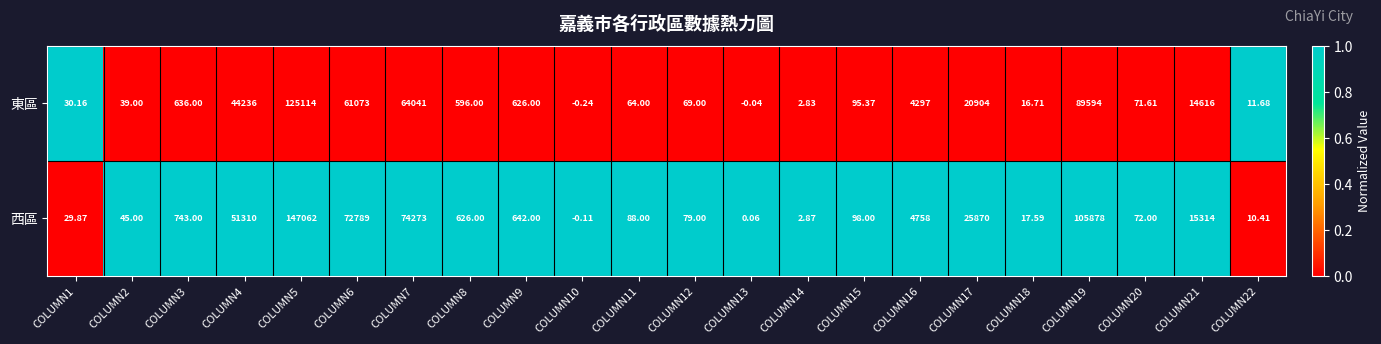

How many values in the 東區 series are below 596?

11